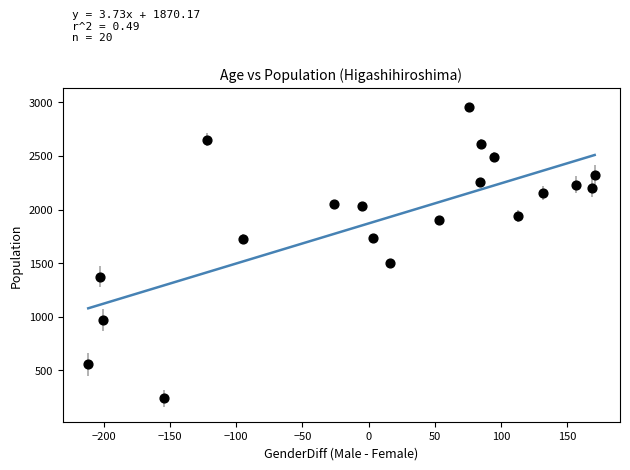

What is the range of Y values (max minus min)?

2715